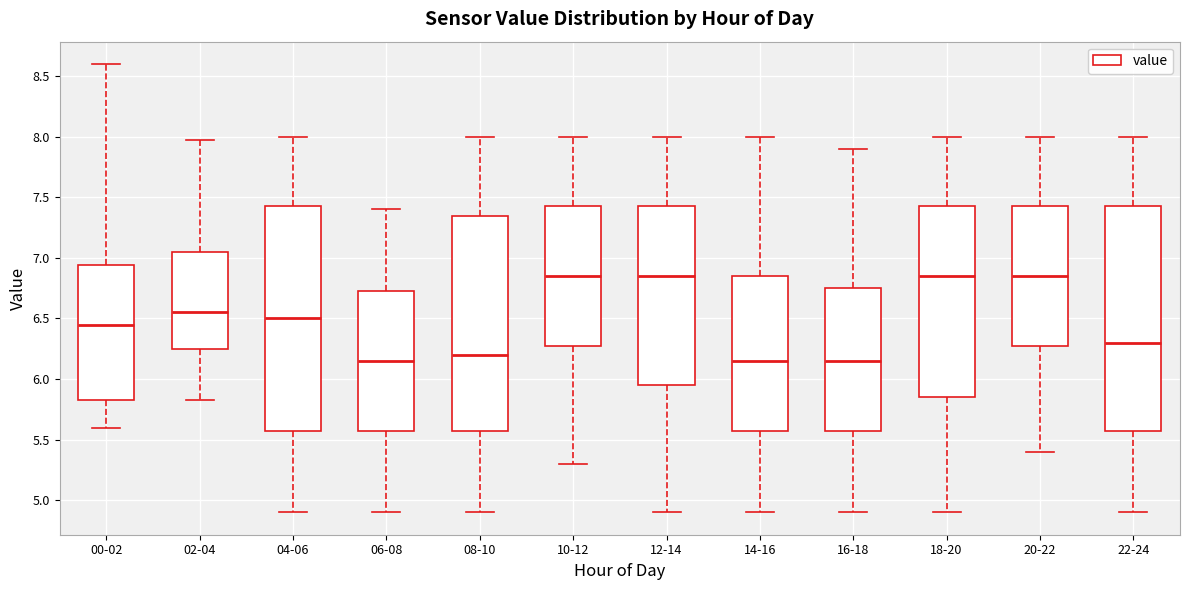

Where is the lower edge of the box for 10-12 on the y-axis? The values are not printed on the chart, so give them approximately, as read against the axis.

6.30